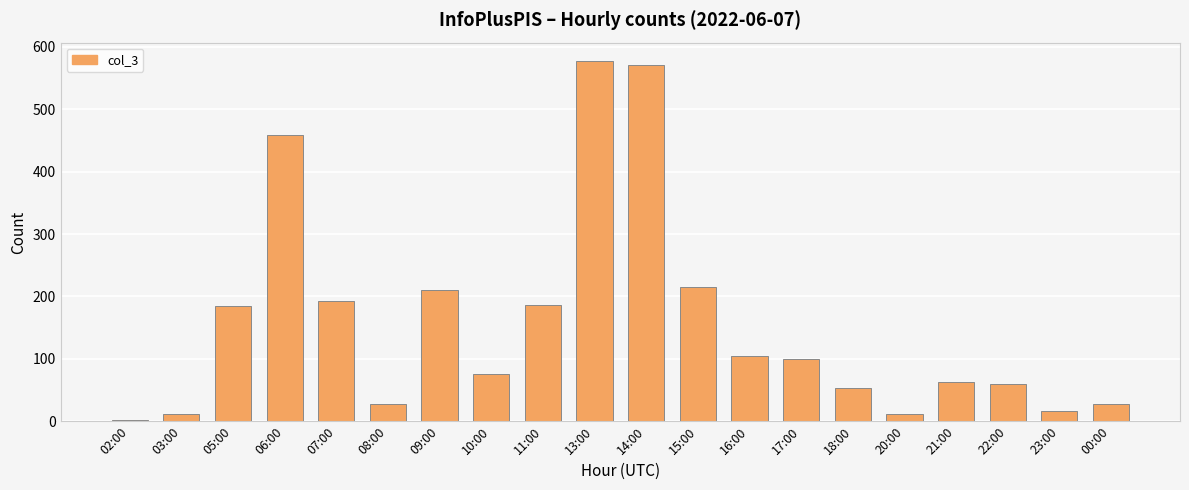

What is the label of the 3rd bar from the right?

22:00